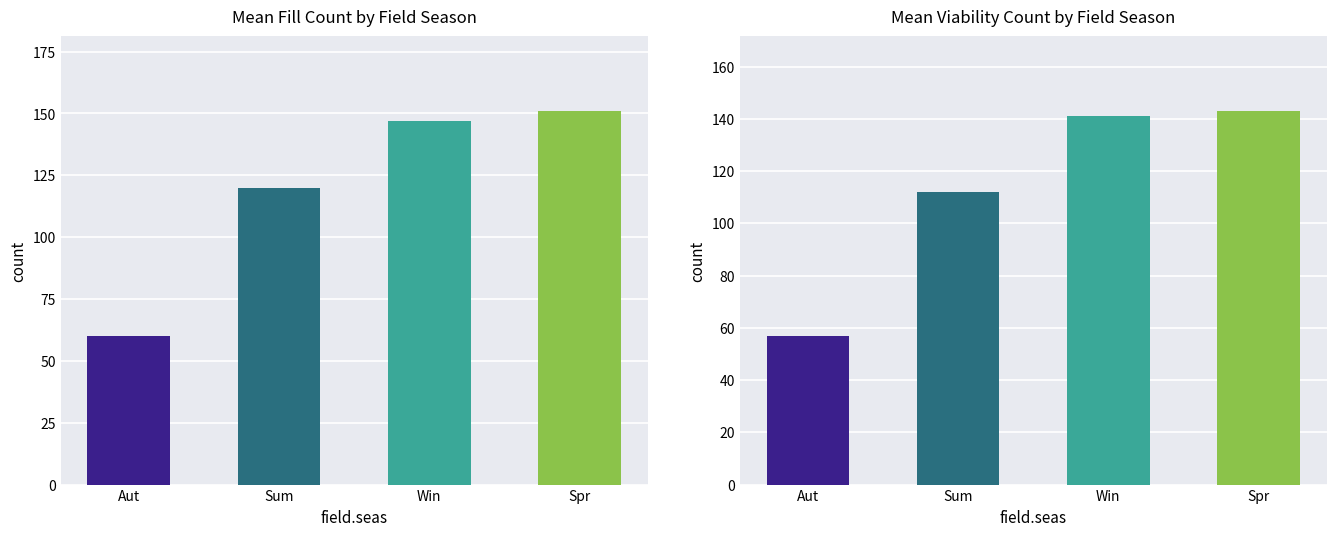

How many groups of bars are there?

4